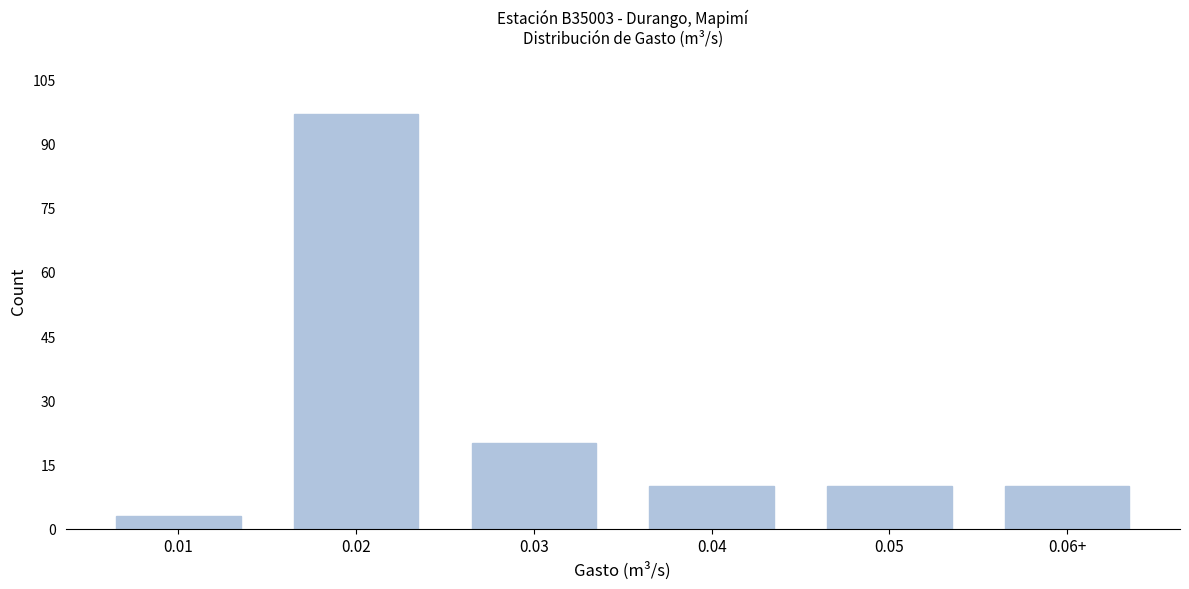

Reading right to left, list all the values displayed in this chart.

0.06+=10	0.05=10	0.04=10	0.03=20	0.02=97	0.01=3